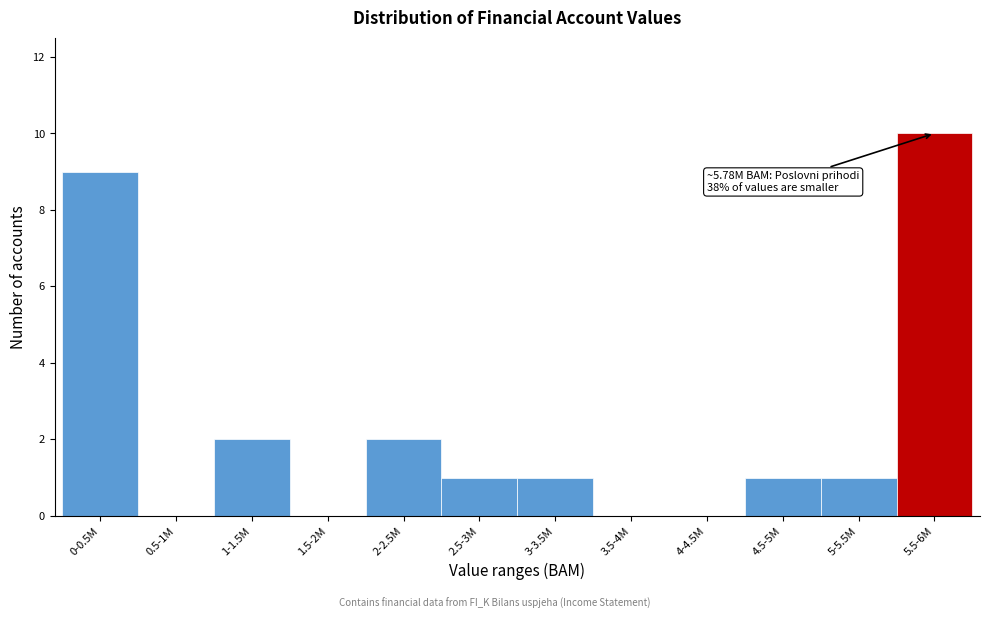

Reading left to right, transcribe all the data shown in this chart.

0-0.5M=9	0.5-1M=0	1-1.5M=2	1.5-2M=0	2-2.5M=2	2.5-3M=1	3-3.5M=1	3.5-4M=0	4-4.5M=0	4.5-5M=1	5-5.5M=1	5.5-6M=10